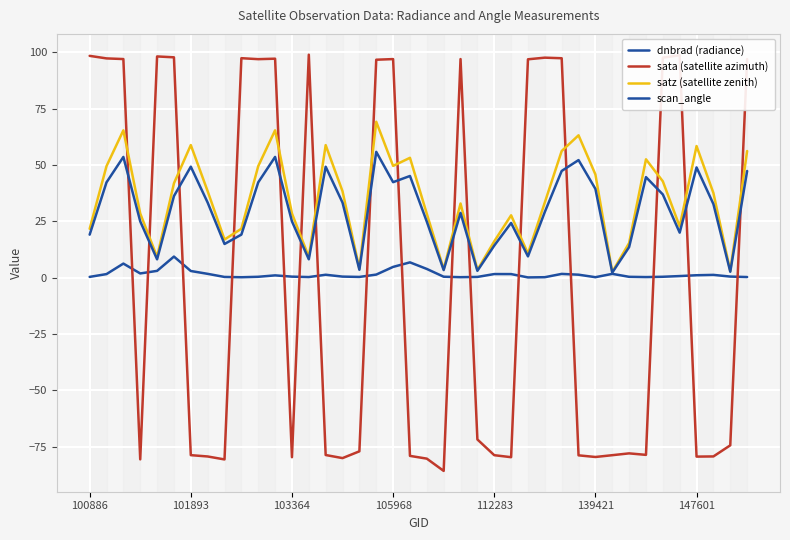

At which label does sata (satellite azimuth) first exceed -74?

100886